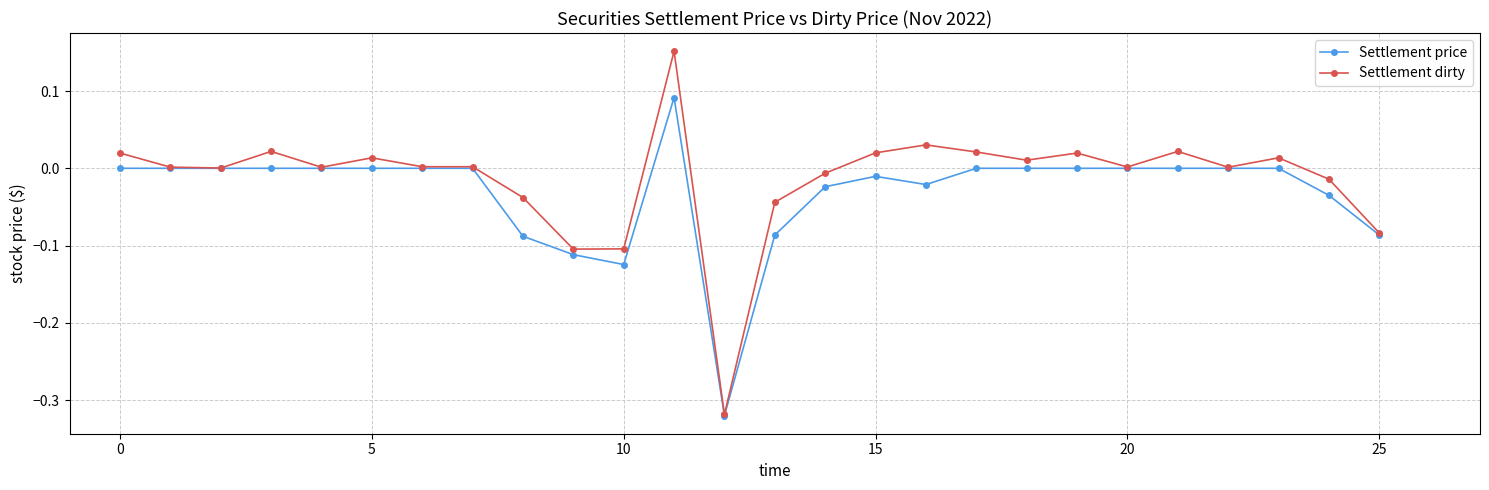

True or false: Settlement dirty has more than 1 points higher than both neighbors.

True